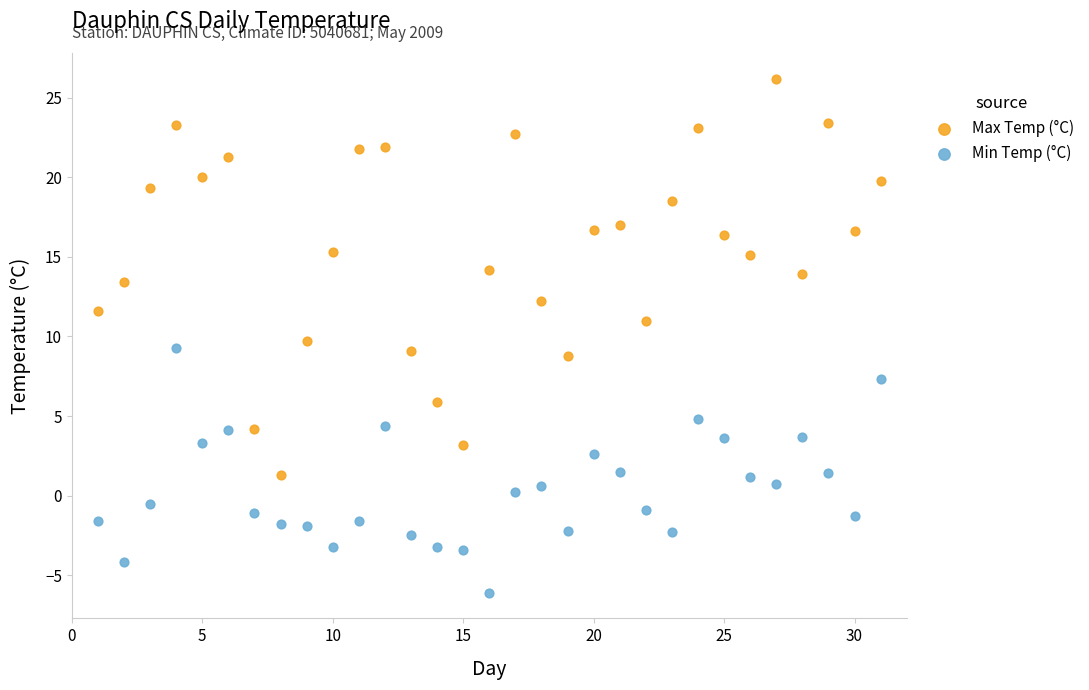

What are all the series names shown in the legend?

Max Temp (°C), Min Temp (°C)